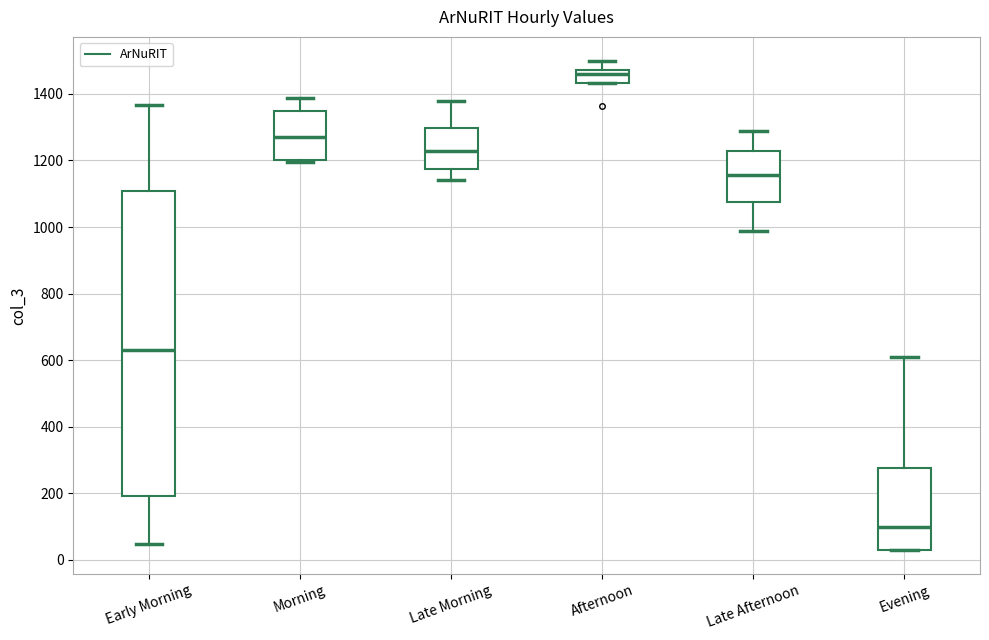

Where is the lower edge of the box for Afternoon on the y-axis? The values are not printed on the chart, so give them approximately, as read against the axis.

1440